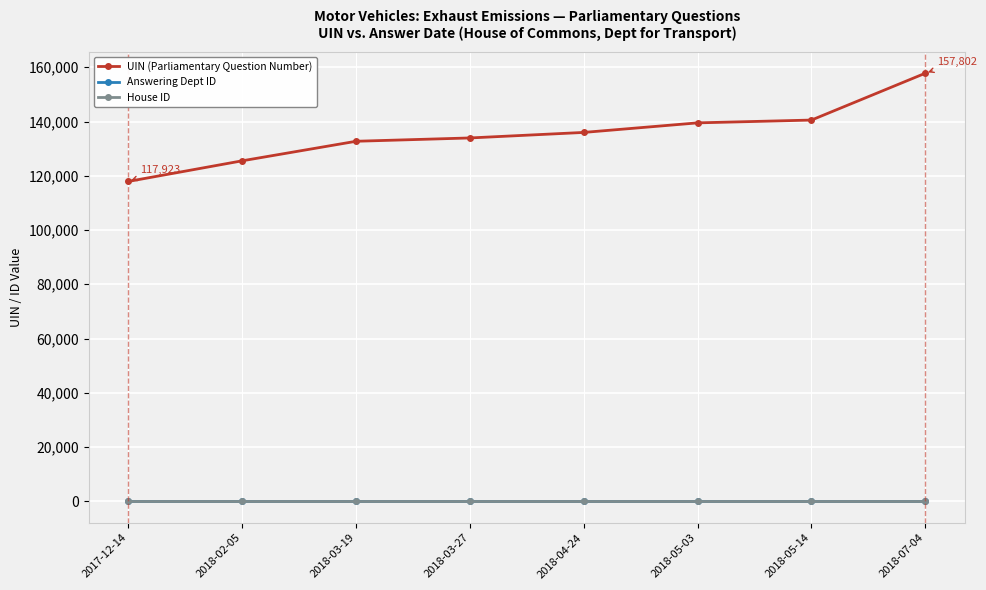

Read the Answering Dept ID value at 2018-03-27.

27